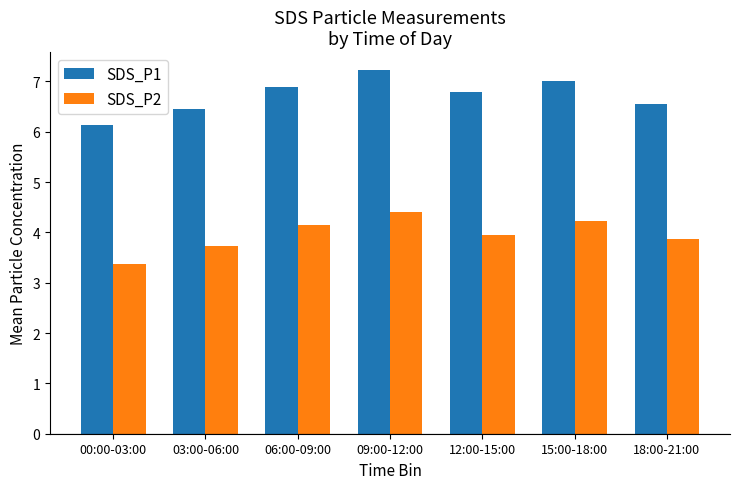

Is the value of SDS_P2 at 18:00-21:00 greater than the value of SDS_P1 at 15:00-18:00?

No